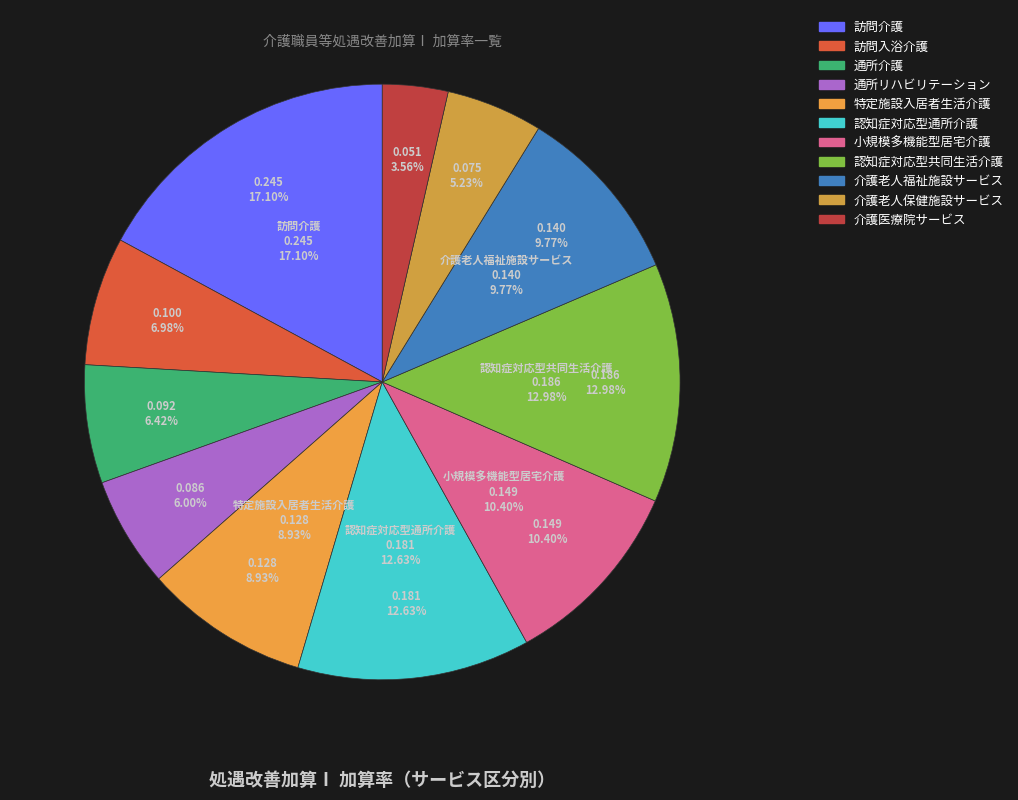

Is there any slice that represents more than half of the pie?

No